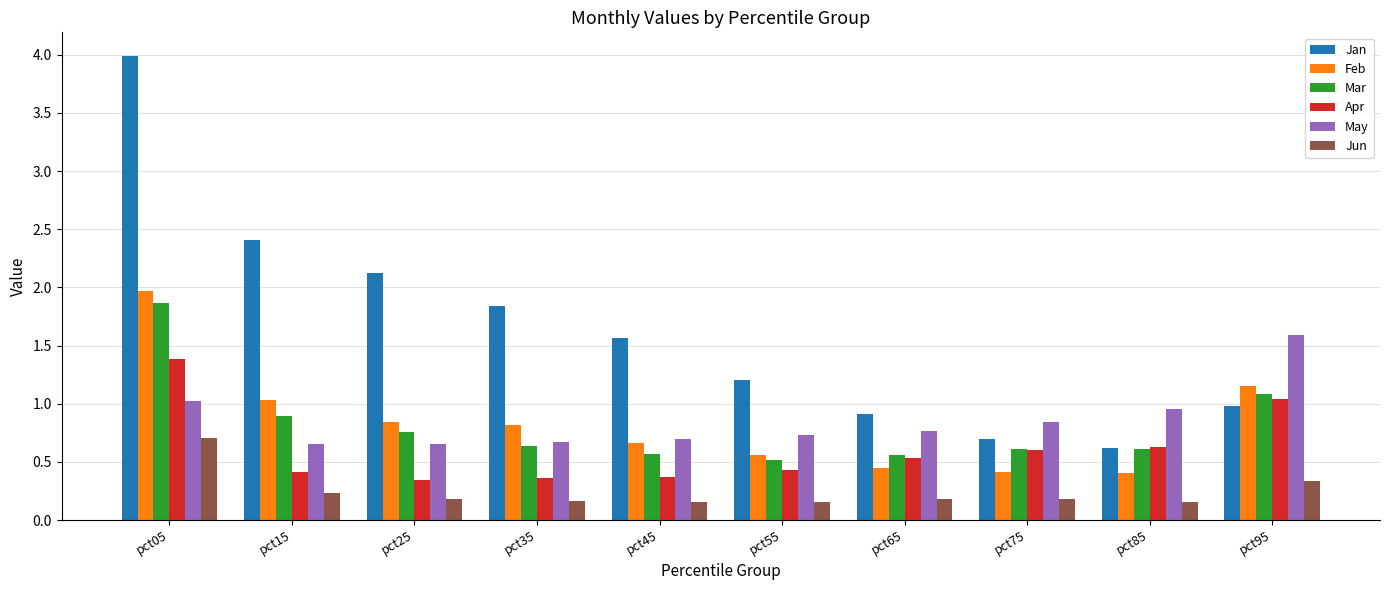

What are all the series names shown in the legend?

Jan, Feb, Mar, Apr, May, Jun